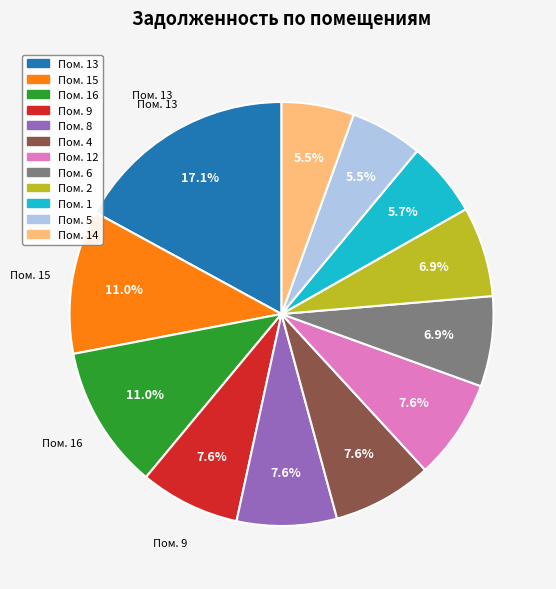

Is there any slice that represents more than half of the pie?

No